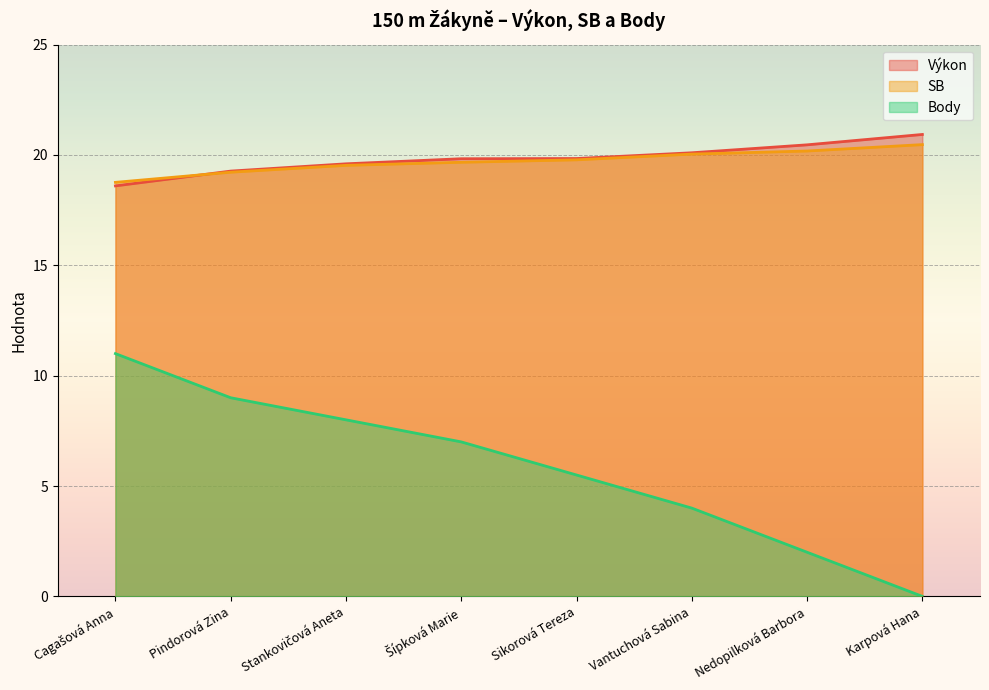

True or false: Výkon has more than 1 interior local peaks.

False